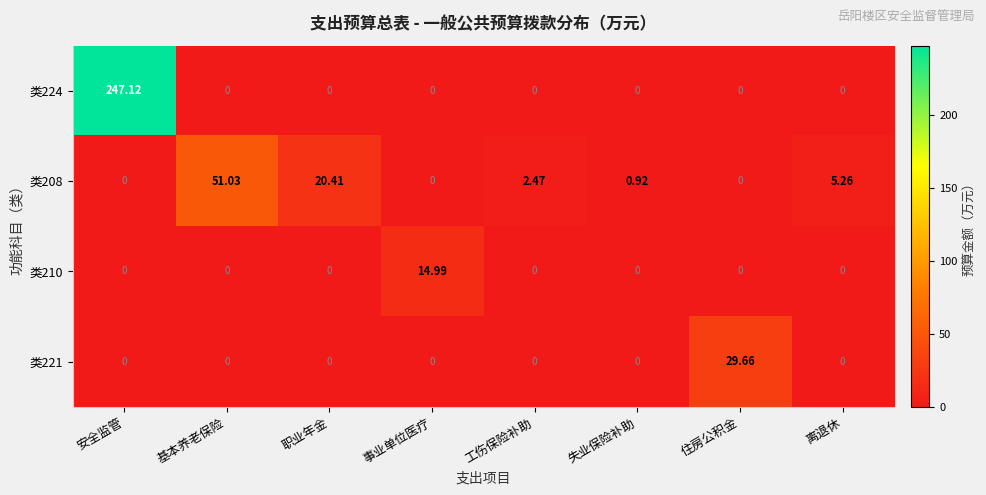

Which series has the largest total across all categories?

类224